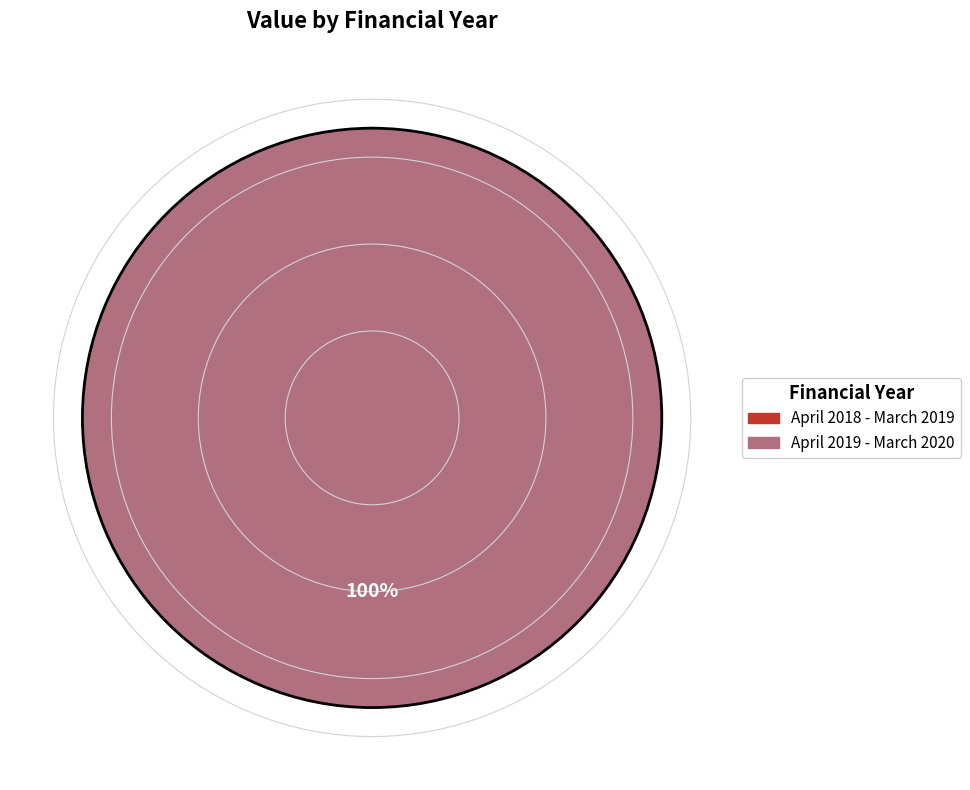

Does April 2019 - March 2020 account for over 50% of the chart?

Yes